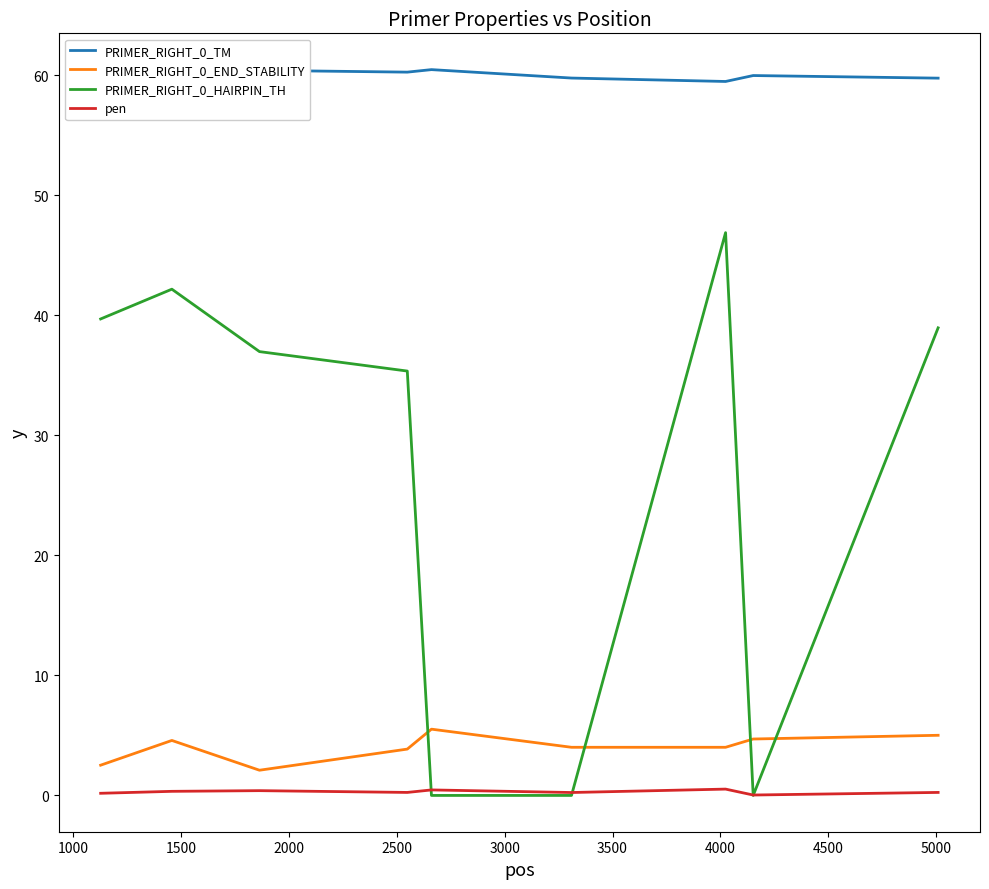

True or false: PRIMER_RIGHT_0_HAIRPIN_TH and PRIMER_RIGHT_0_TM cross at least once.

False